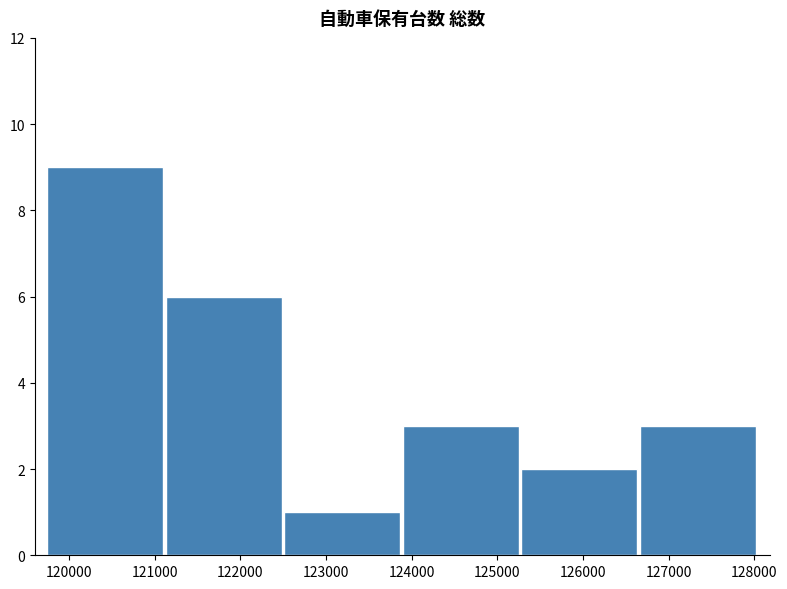

Reading left to right, transcribe this chart: for each bar, give the range it covers on the x-axis and its height. Neither the bar edges nor the heights are printed on the chart, so give them approximately, as read against the axes.

119700 to 121100: 9
121100 to 122500: 6
122500 to 123900: 1
123900 to 125300: 3
125300 to 126700: 2
126700 to 128000: 3